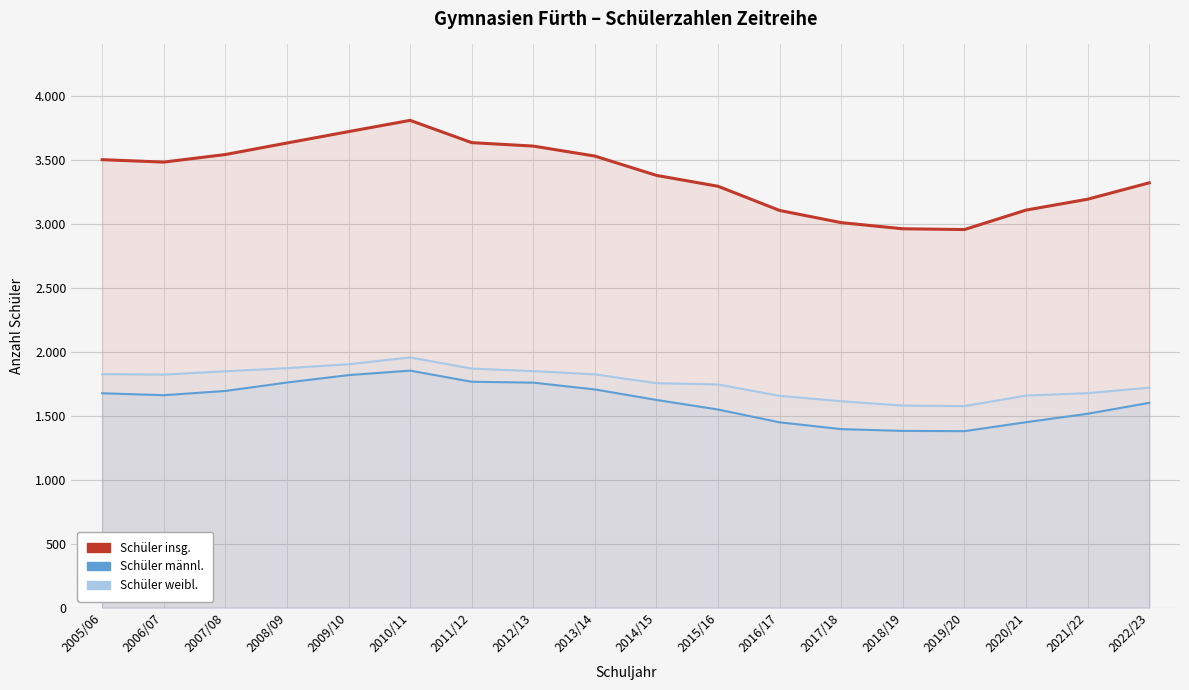

What is the average value of the Schüler insg. series?

3375